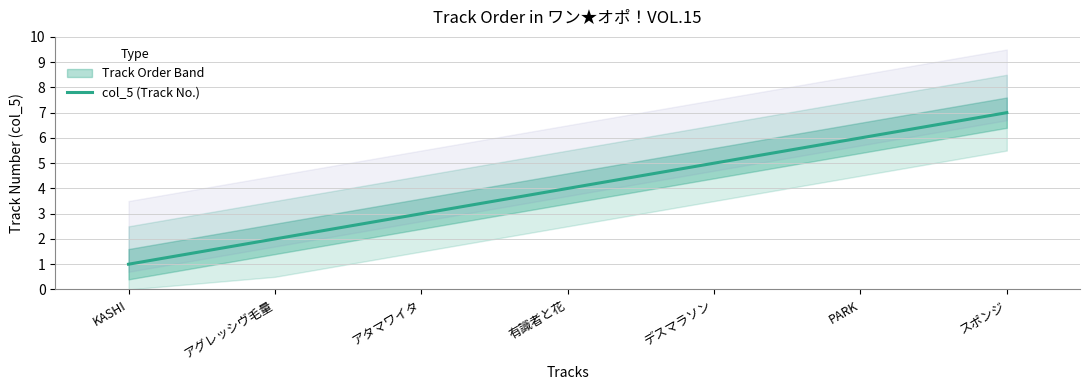

True or false: the data shows 5 at デスマラソン.

True